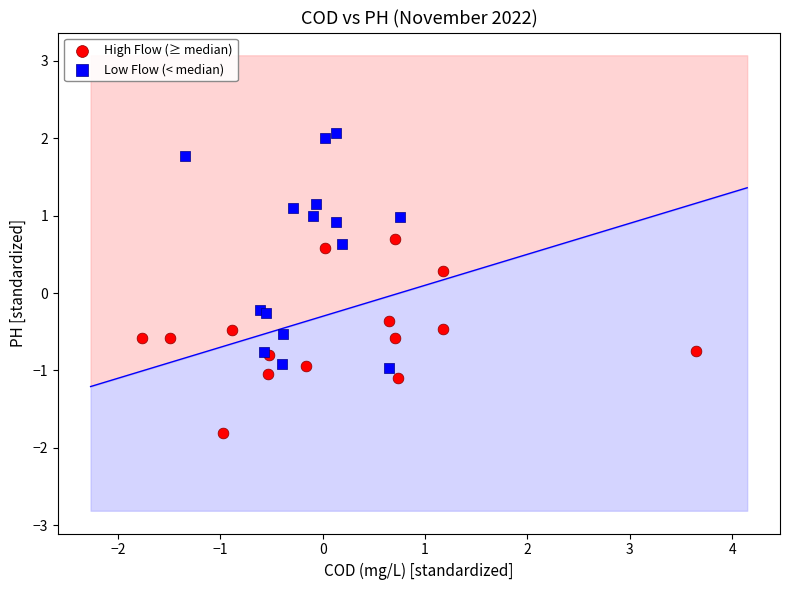

Which series reaches the maximum Y coordinate?

Low Flow (< median)